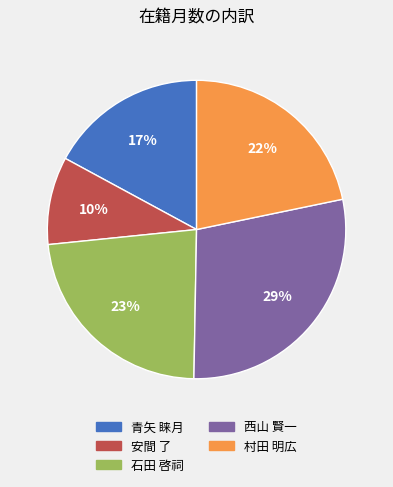

Which category has the biggest portion of the pie?

西山 賢一